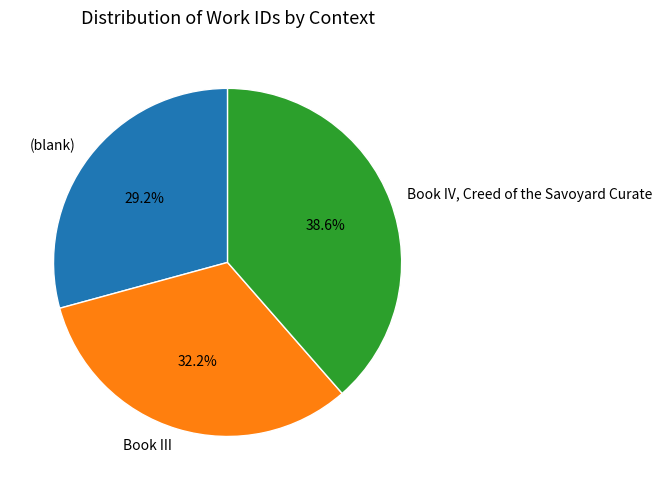

Which slice is the largest?

Book IV, Creed of the Savoyard Curate